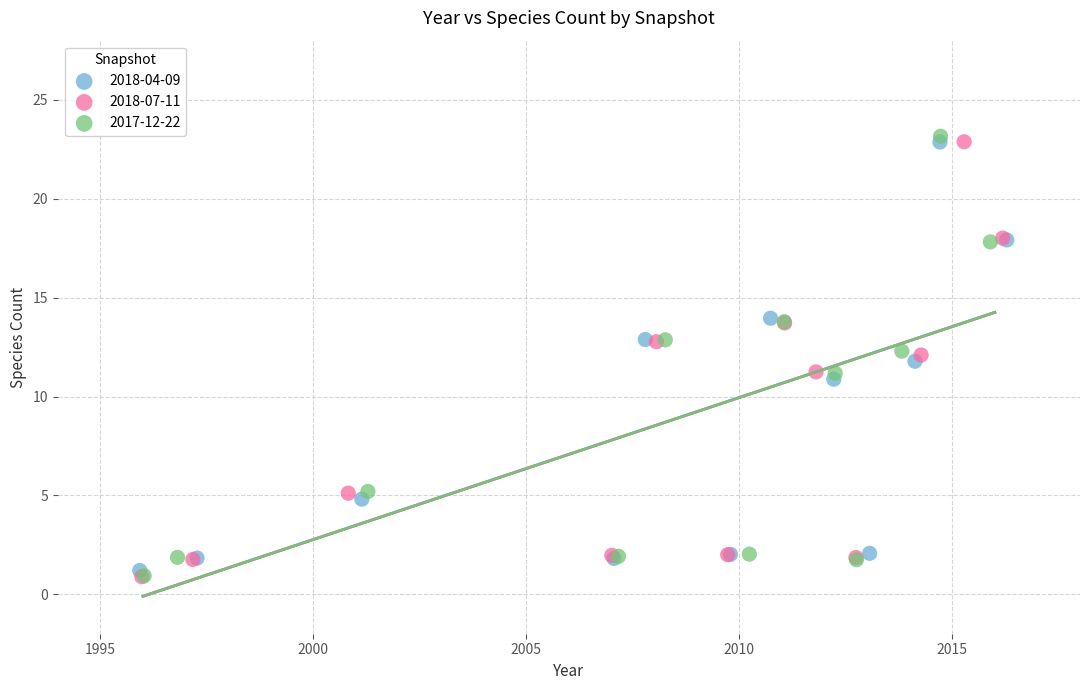

Which series has the widest spread of Y values?

2017-12-22